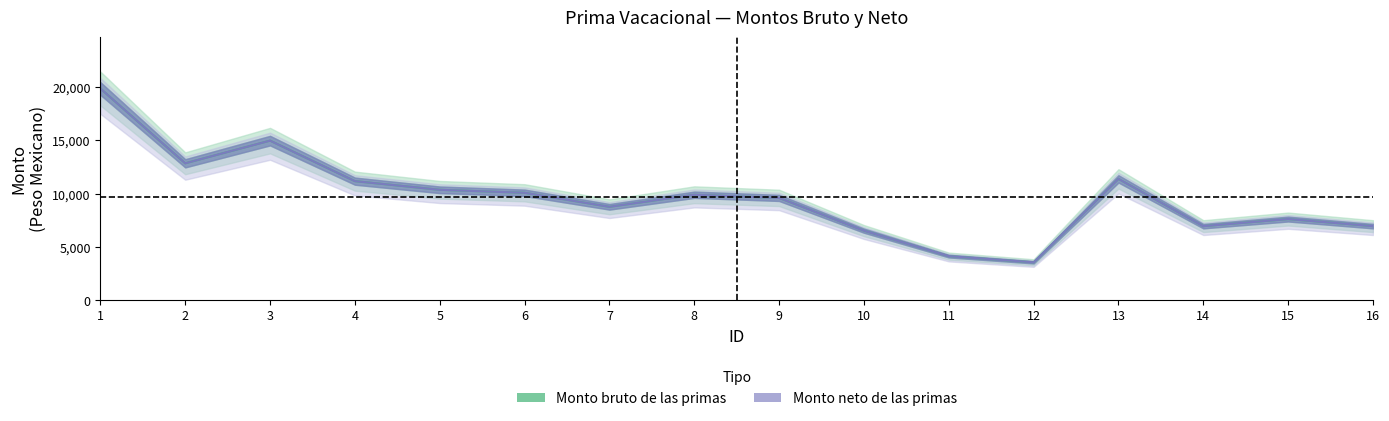

The Monto neto de las primas series shows 6948 at 14. True or false?

True